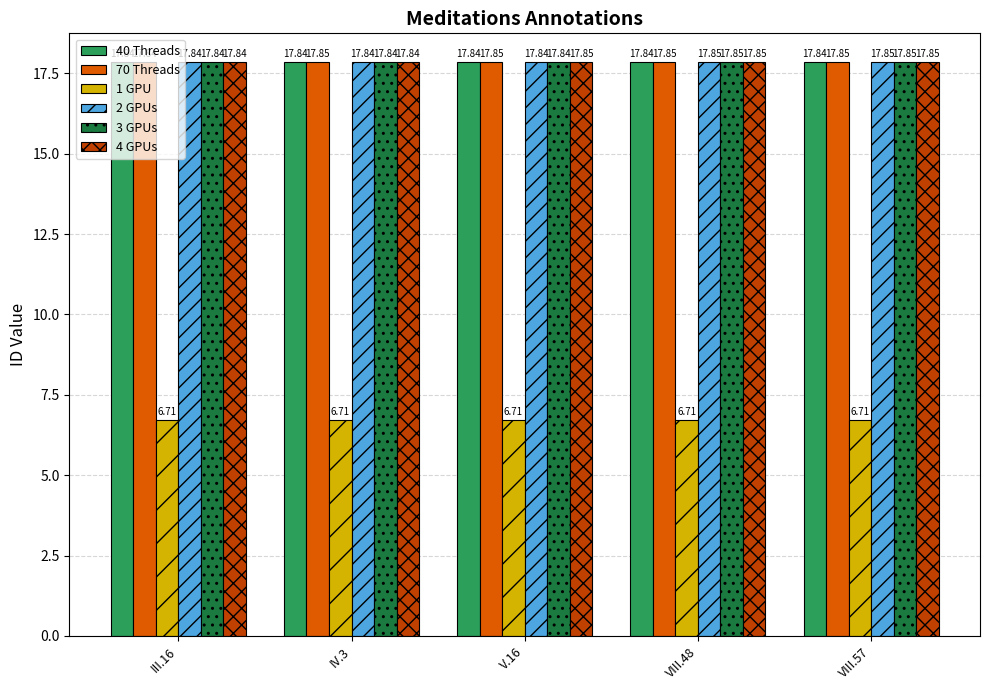

At how many categories does at least one series exceed 11?

5